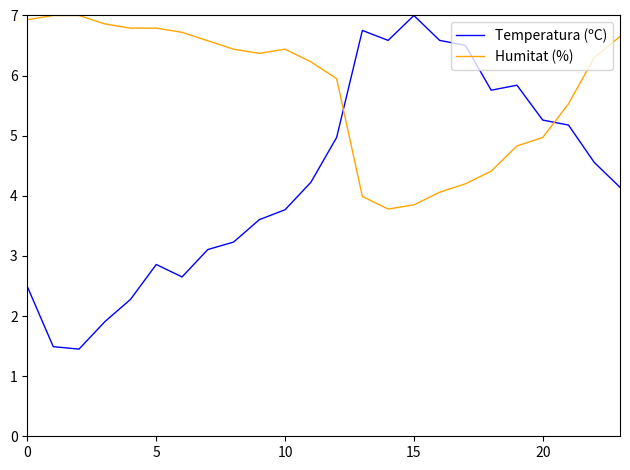

What is the maximum value for Humitat (%)?

7.0